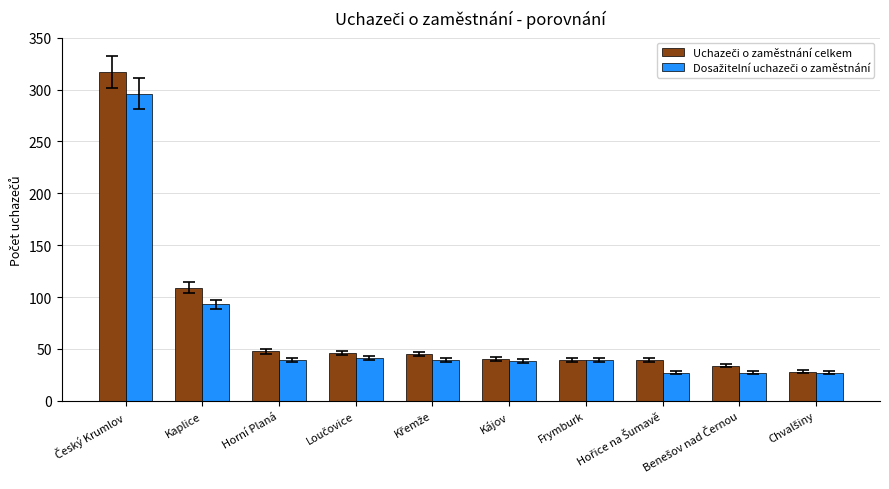

What is the smallest value displayed?

27